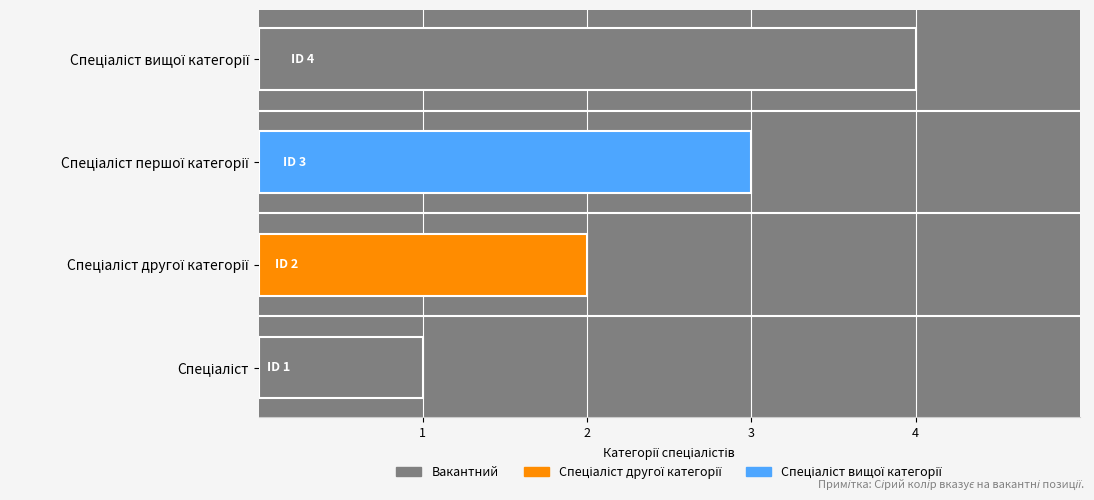

What is the greatest value displayed?

4